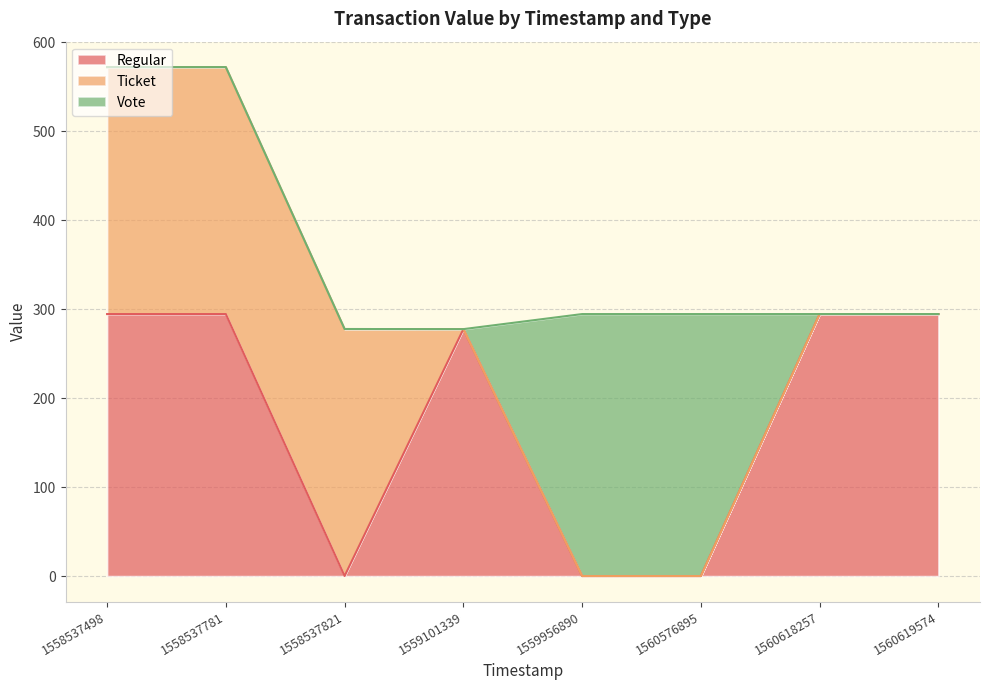

Where is Regular nearest to the value 147?

1559101339